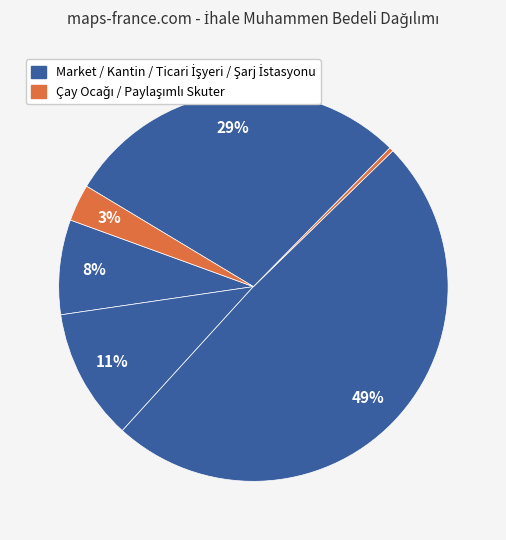

Is there a majority slice in this chart?

No